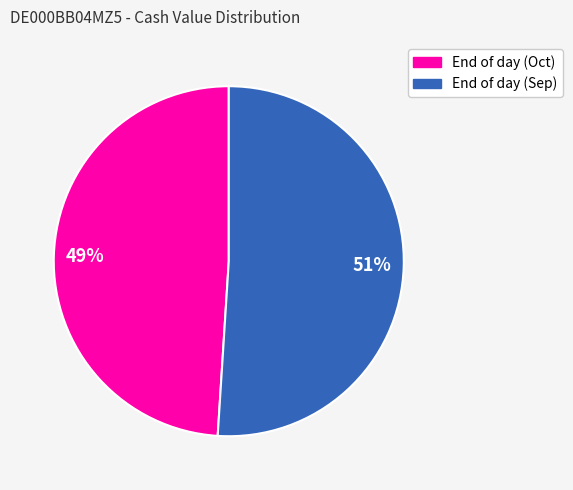

To the nearest percent, what is the difference between the largest and smallest slice percentages?

2%